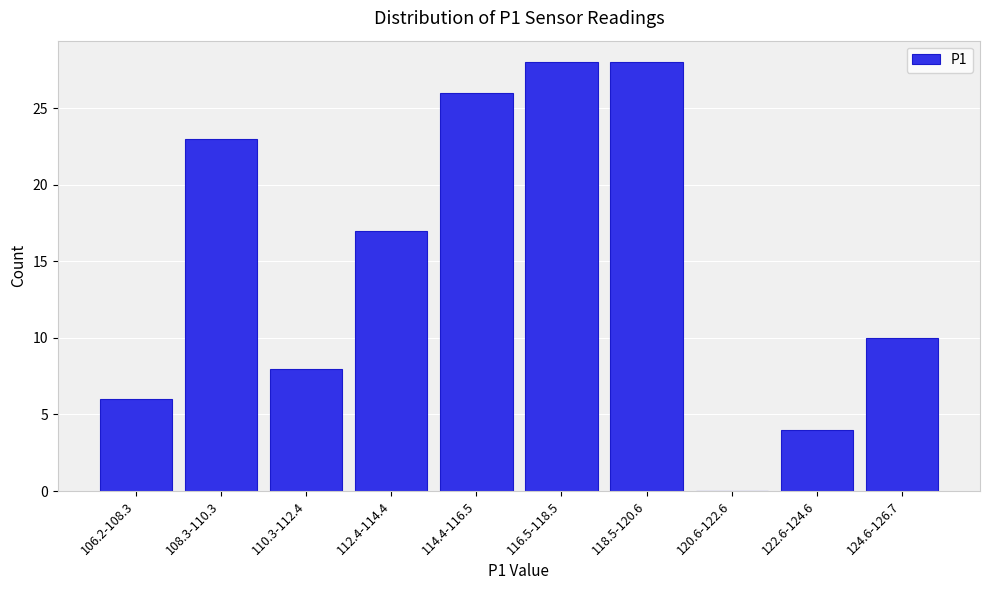

Reading left to right, what are all the values shown in this chart?

106.2-108.3=6	108.3-110.3=23	110.3-112.4=8	112.4-114.4=17	114.4-116.5=26	116.5-118.5=28	118.5-120.6=28	120.6-122.6=0	122.6-124.6=4	124.6-126.7=10